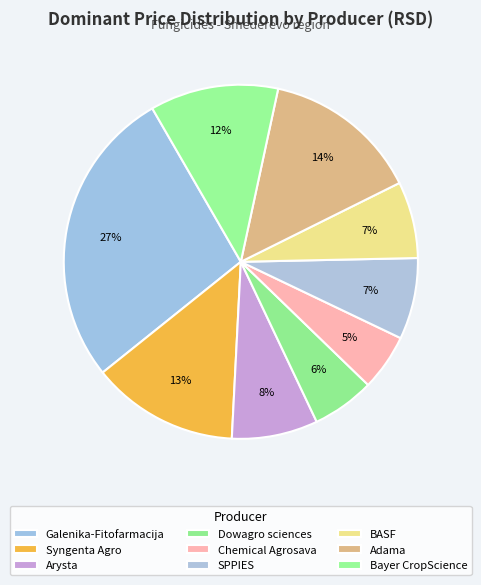

Combined, do Dowagro sciences and Bayer CropScience account for over 50%?

No